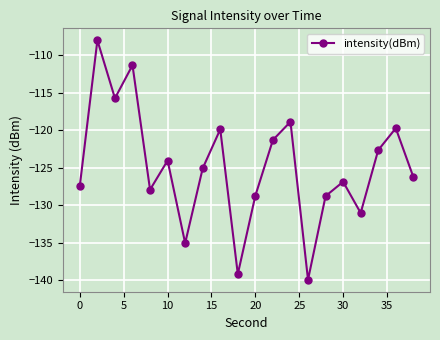

What is the minimum value shown in the chart?

-139.9